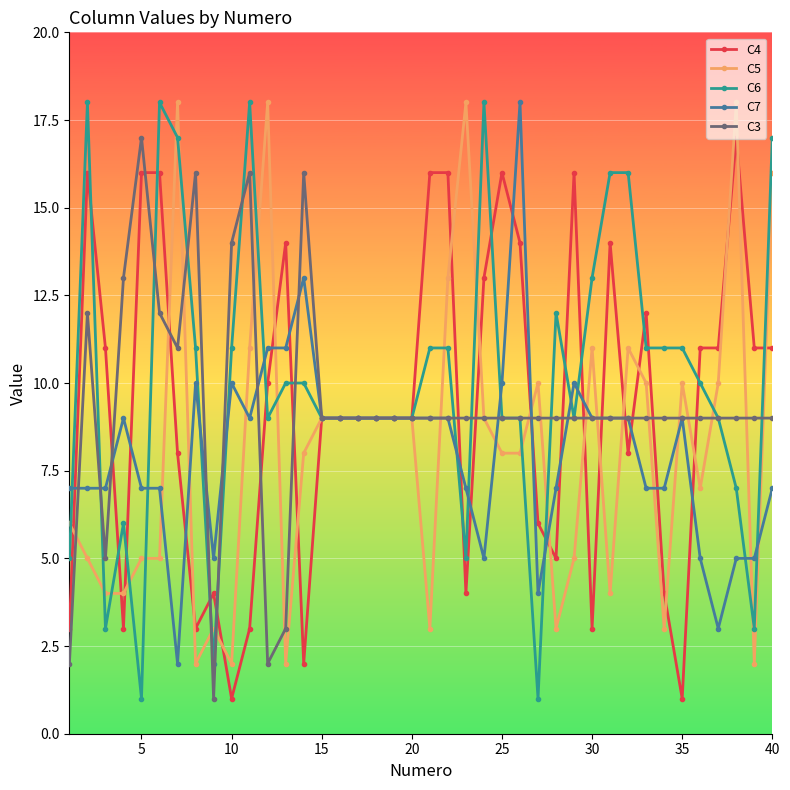

Which series has the largest total across all categories?

C6